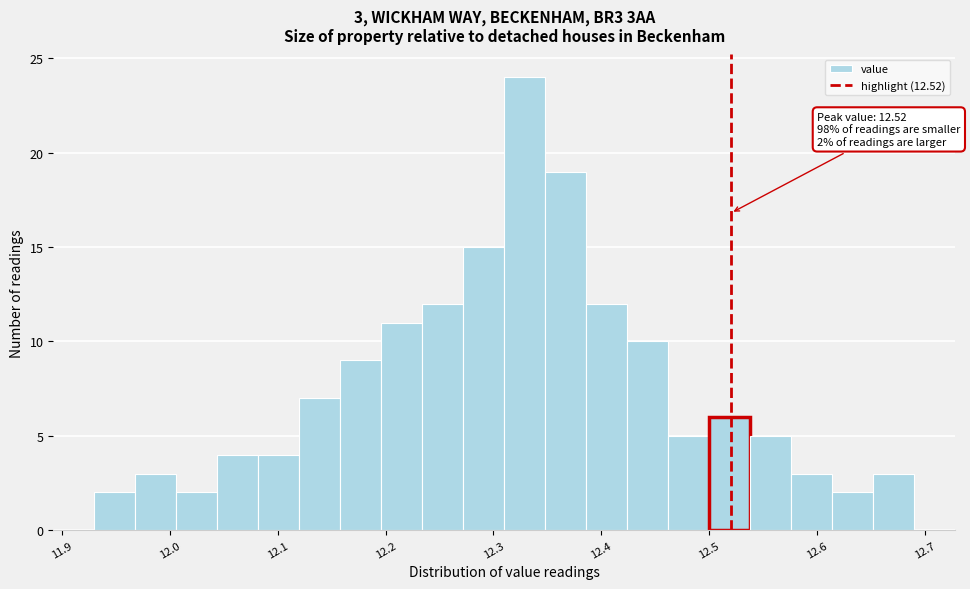

Around what value on the x-axis is the tallest bar? Give the approximate position of its centre, as read against the axis.

12.33